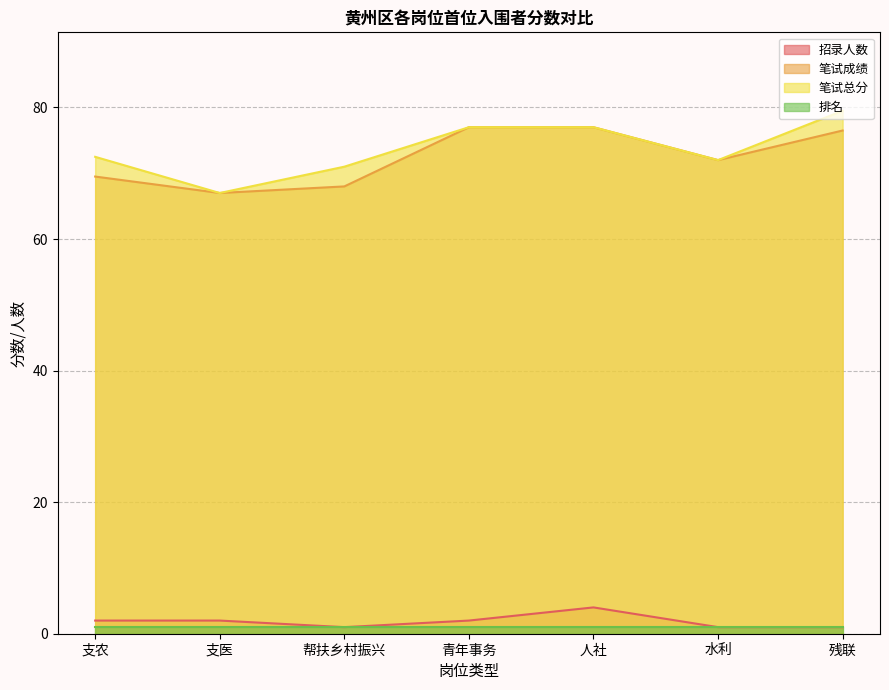

Is it true that 招录人数 equals 1.0 at 青年事务?

False